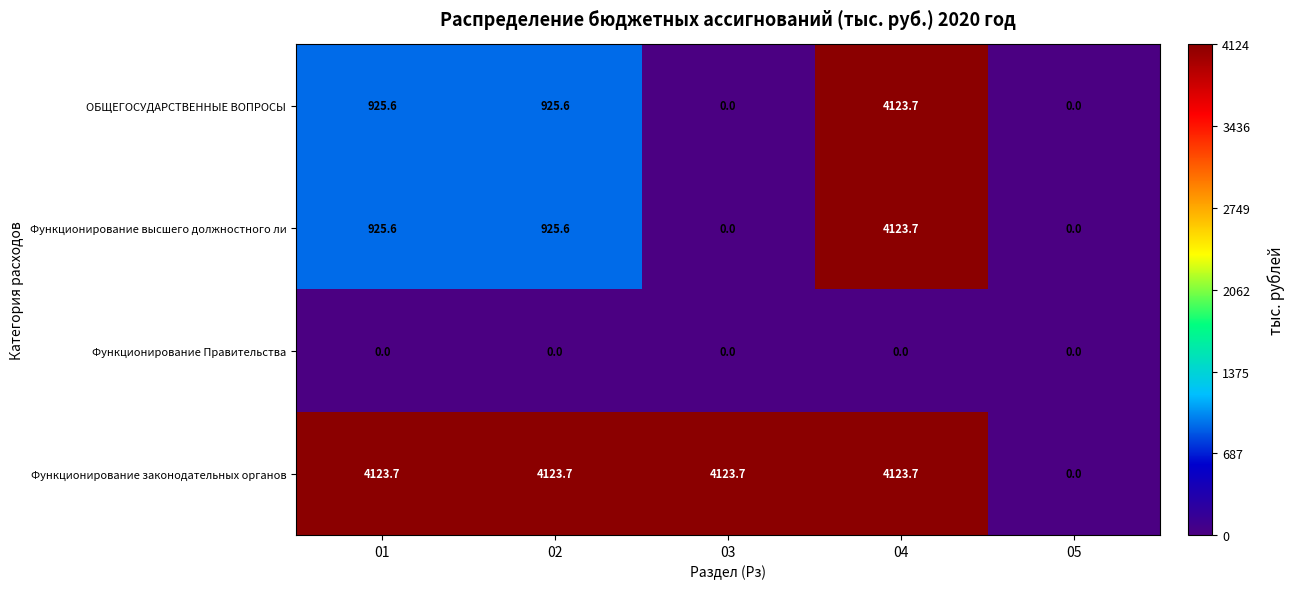

Reading left to right, list all the values displayed in this chart.

ОБЩЕГОСУДАРСТВЕННЫЕ ВОПРОСЫ: 925.6	925.6	0.0	4123.7	0.0
Функционирование высшего должностного ли: 925.6	925.6	0.0	4123.7	0.0
Функционирование Правительства: 0.0	0.0	0.0	0.0	0.0
Функционирование законодательных органов: 4123.7	4123.7	4123.7	4123.7	0.0